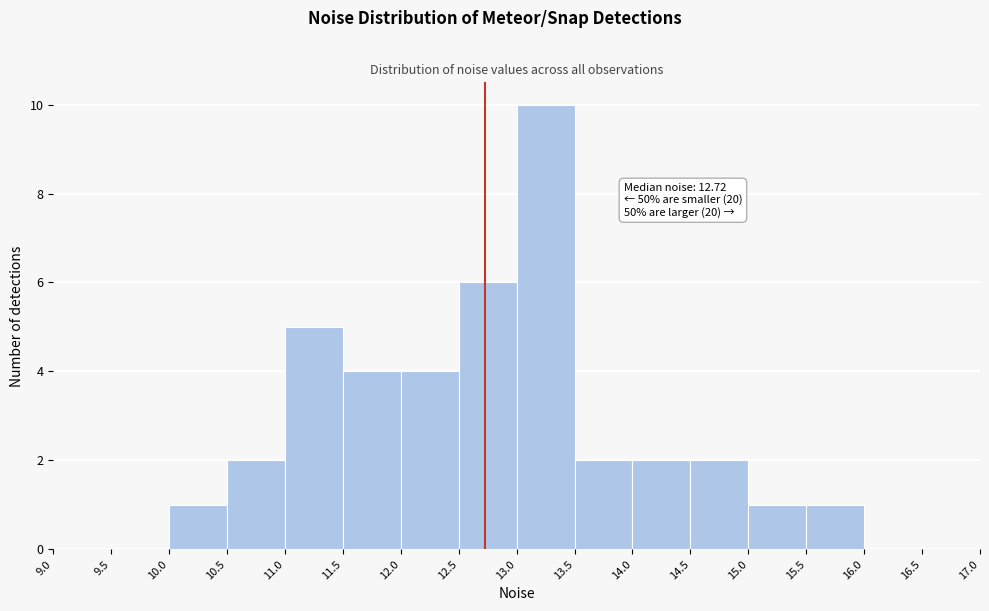

Over which range of the x-axis is the bar tallest?

13.0 to 13.5